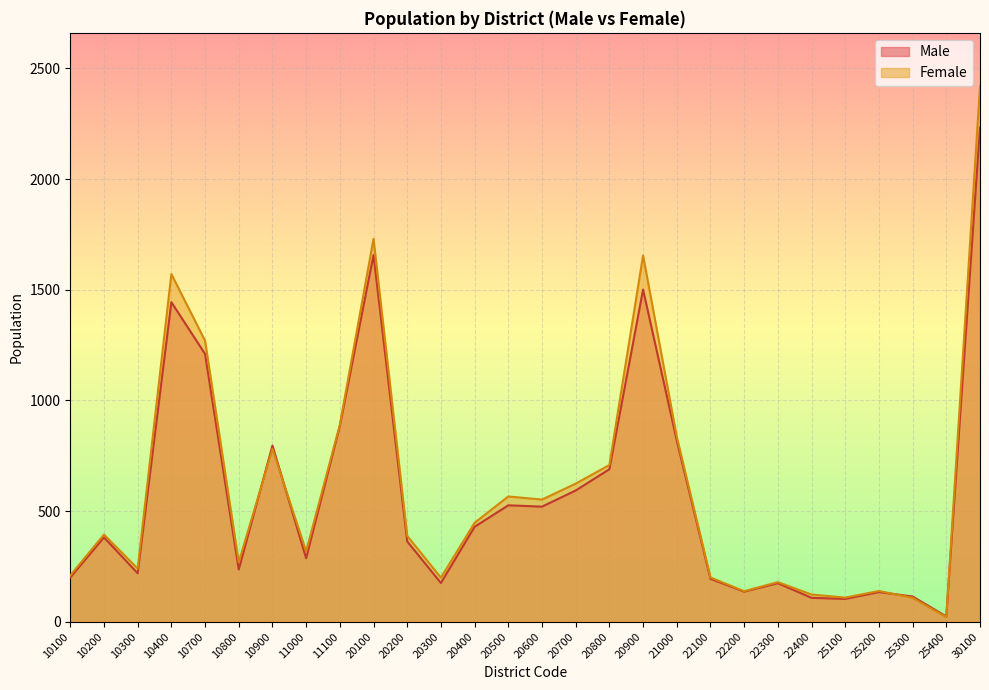

Which series changed the most between 10800 and 22400?

Female